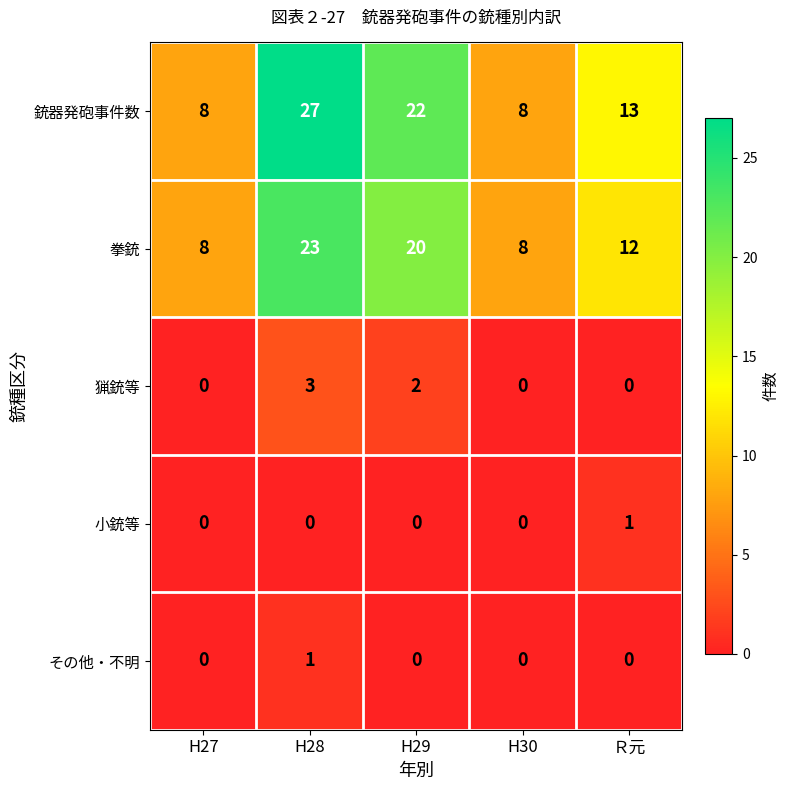

How many distinct data groups are displayed?

5